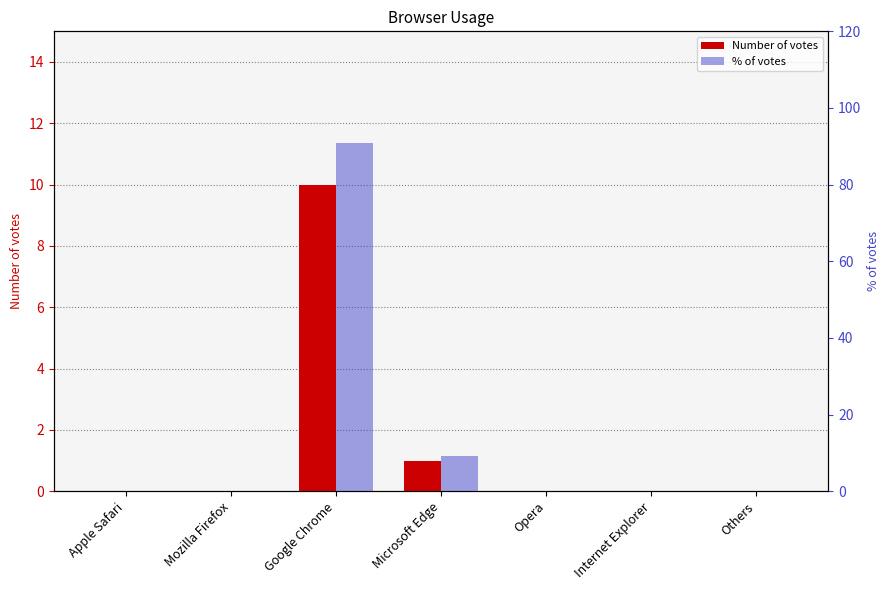

Which series has the largest total across all categories?

% of votes